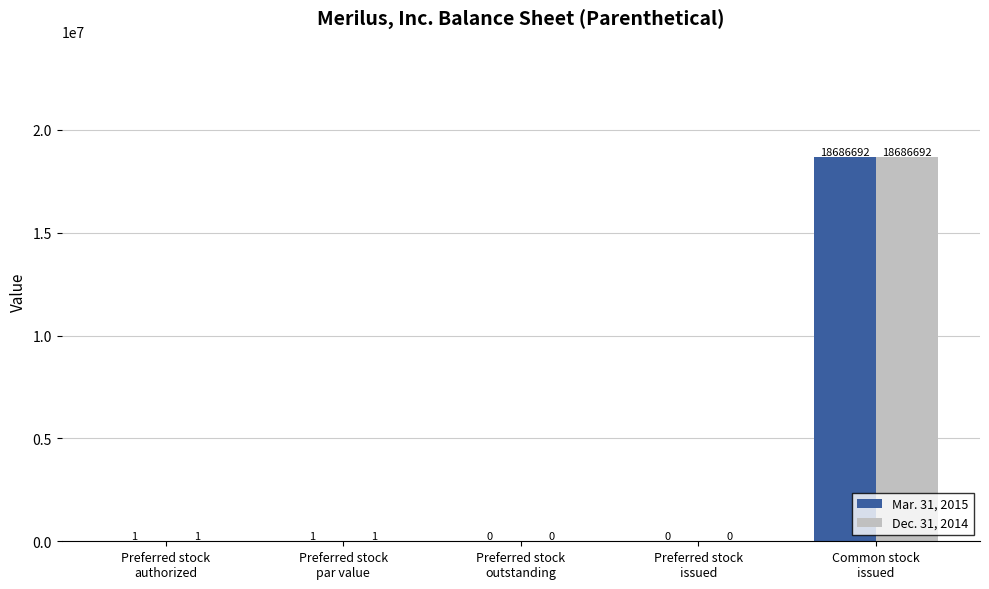

What is the sum of all Mar. 31, 2015 values?

18686694